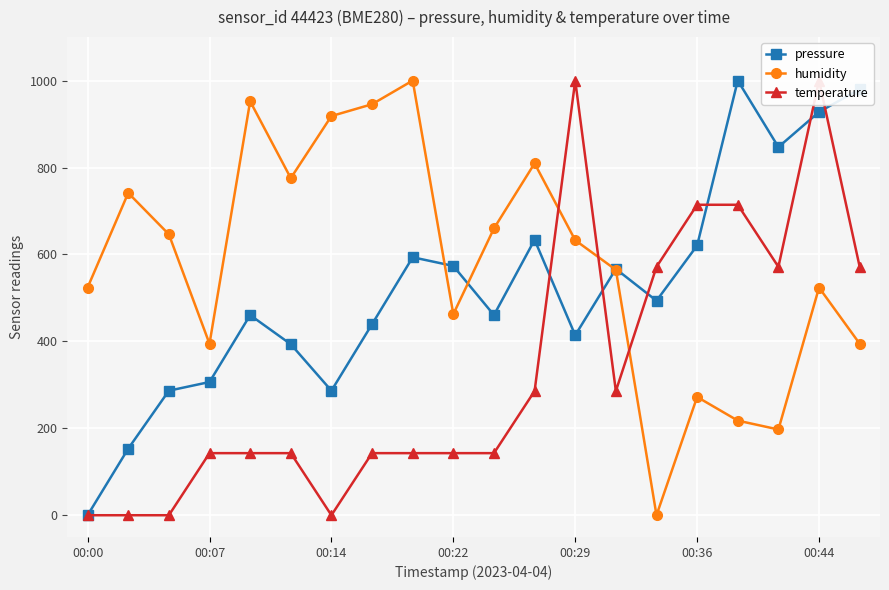

What is the label of the 1st point from the left?

00:00